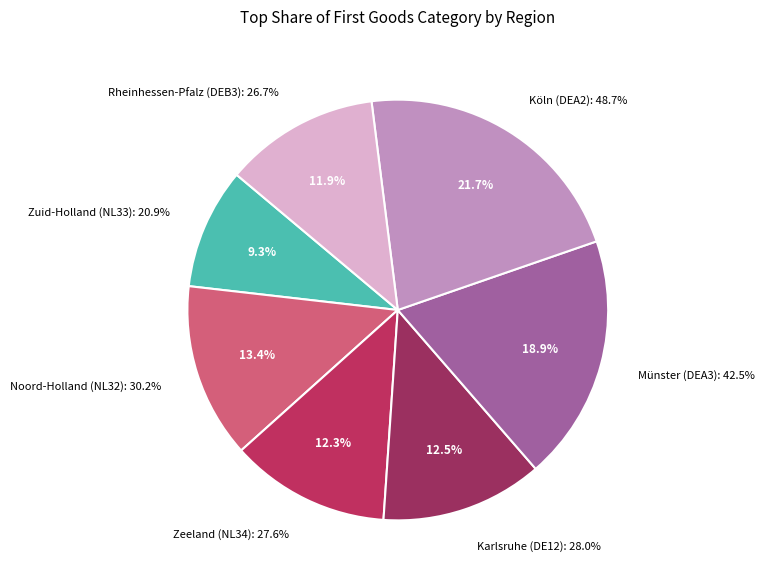

True or false: Rheinhessen-Pfalz (DEB3) accounts for 17% of the total.

False